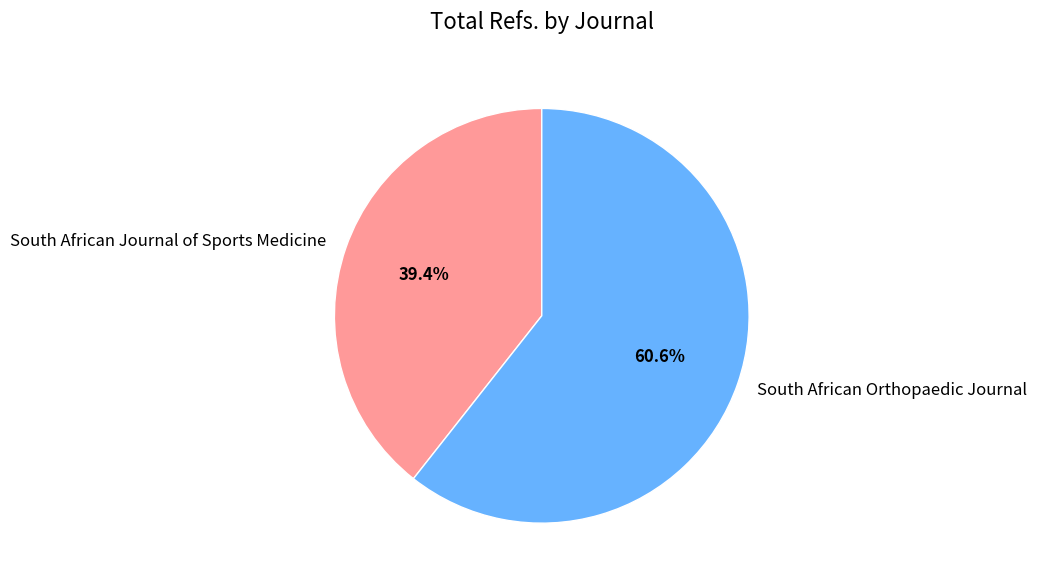

Rank the categories by value from lowest to highest.

South African Journal of Sports Medicine, South African Orthopaedic Journal